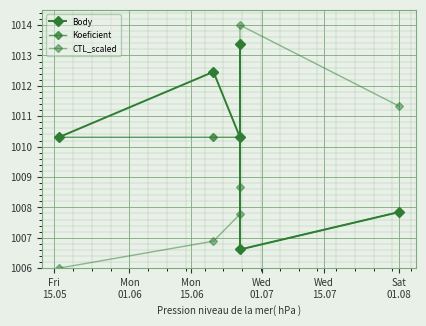

True or false: Koeficient and Body cross at least once.

False